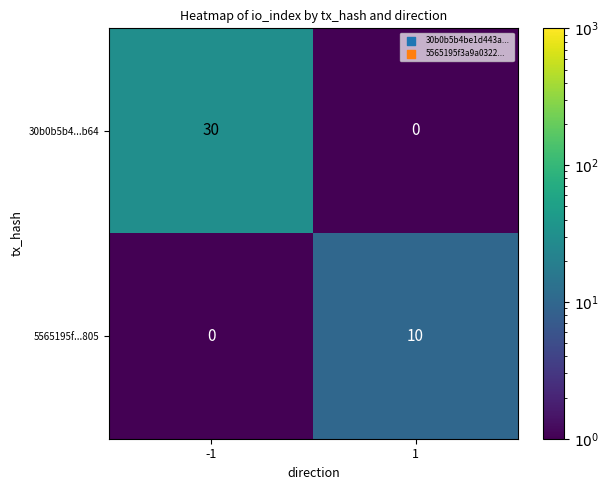

Reading left to right, extract all data points from this chart.

30b0b5b4...b64: 30	0
5565195f...805: 0	10